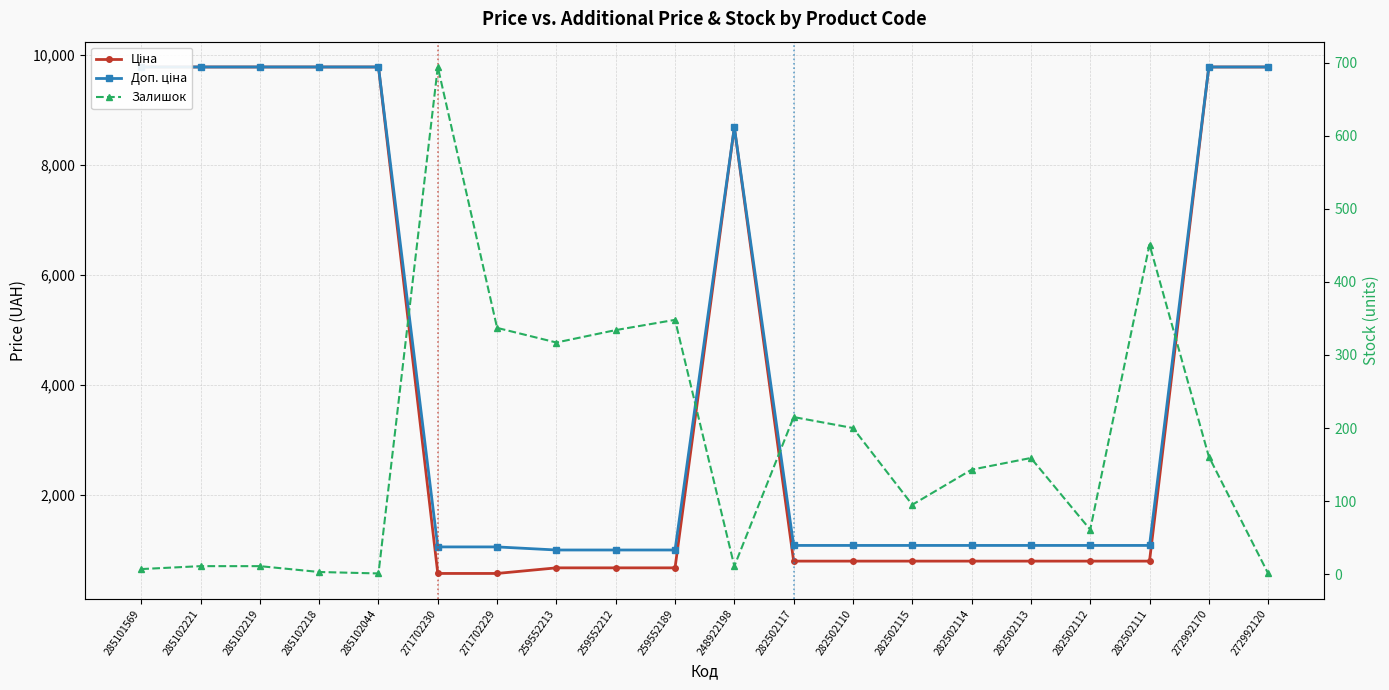

Which has a higher value, 248922198 or 282502111?

248922198